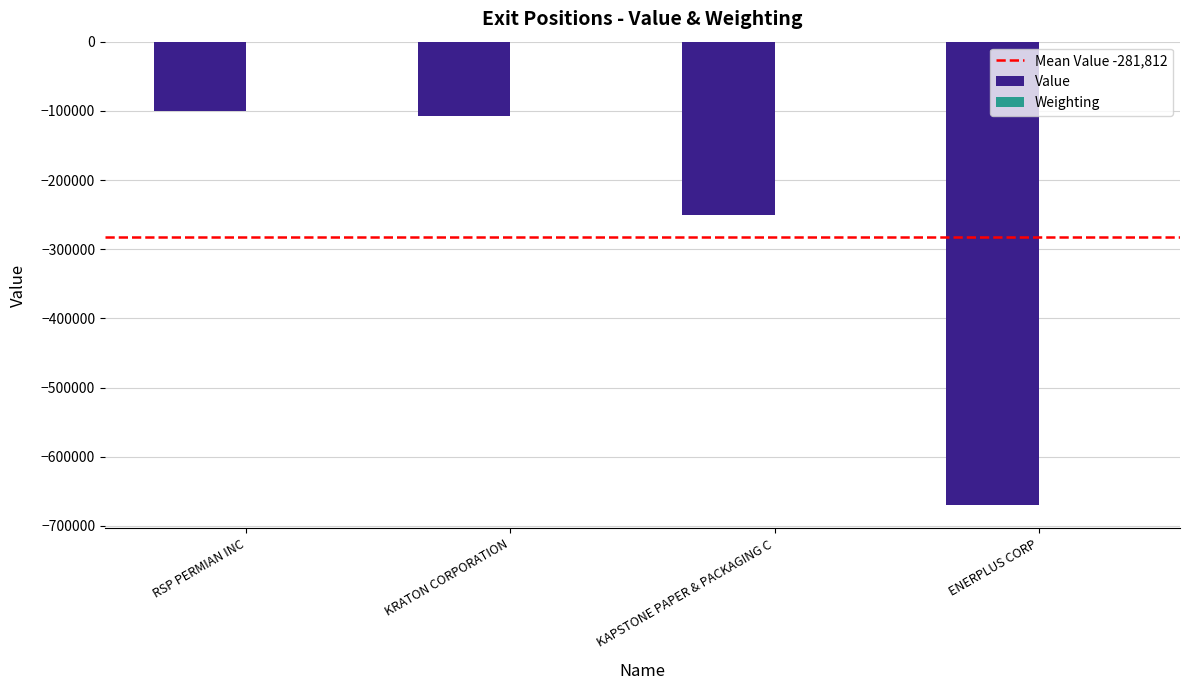

Where is Value nearest to the value -385000?

KAPSTONE PAPER & PACKAGING C